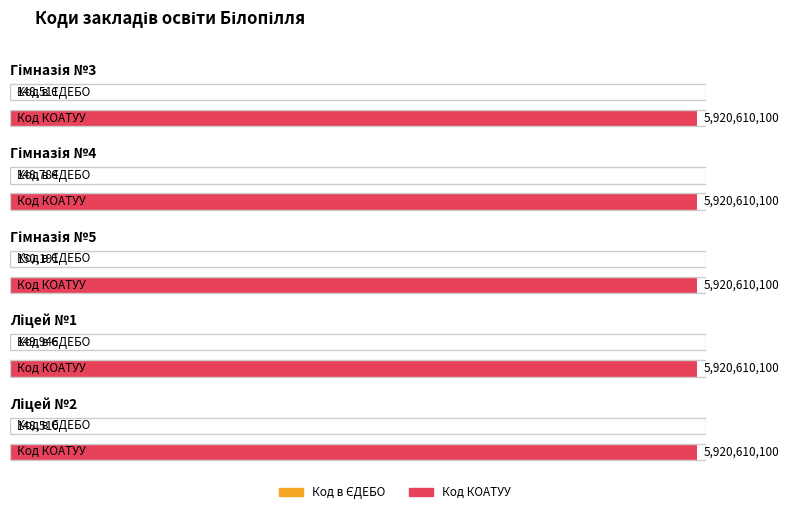

Are the bars grouped side by side (vs. stacked)?

Yes